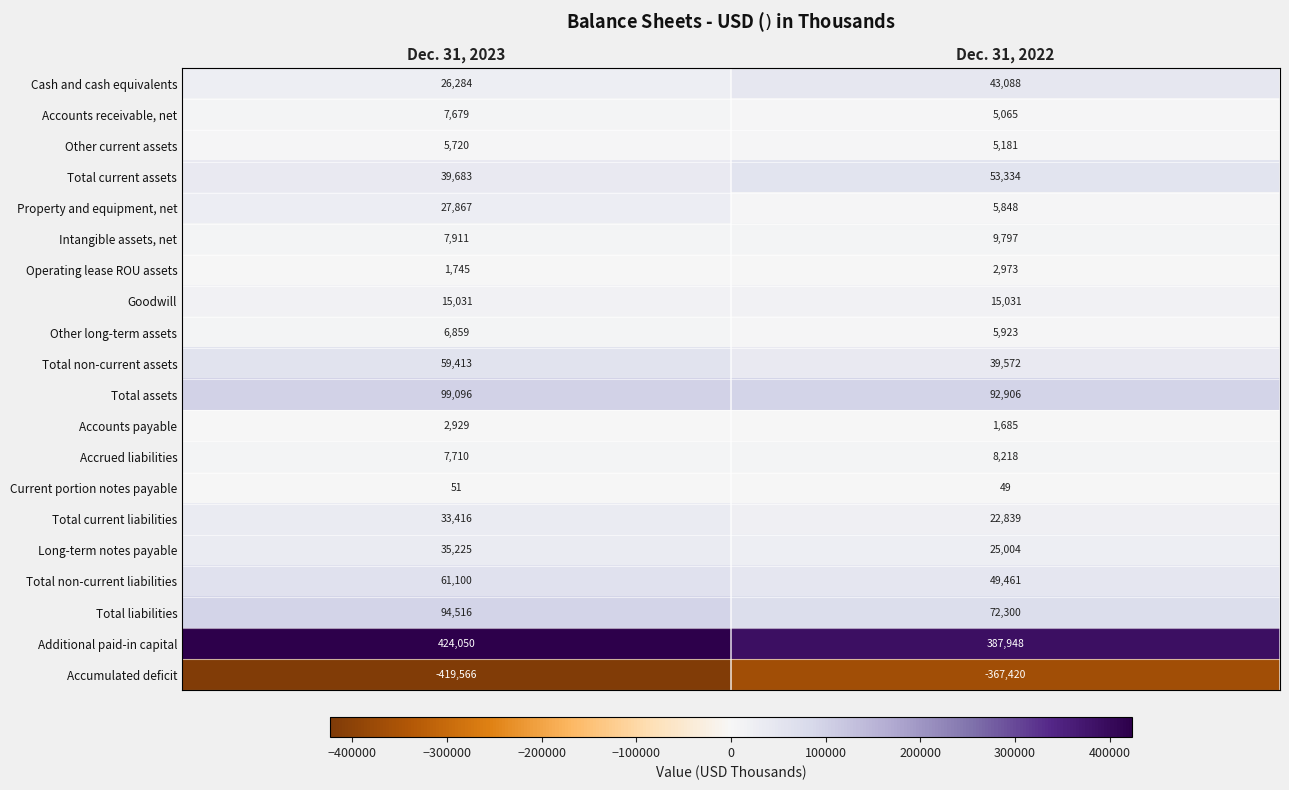

Read the Other current assets value at Dec. 31, 2023, to the nearest 50.

5700